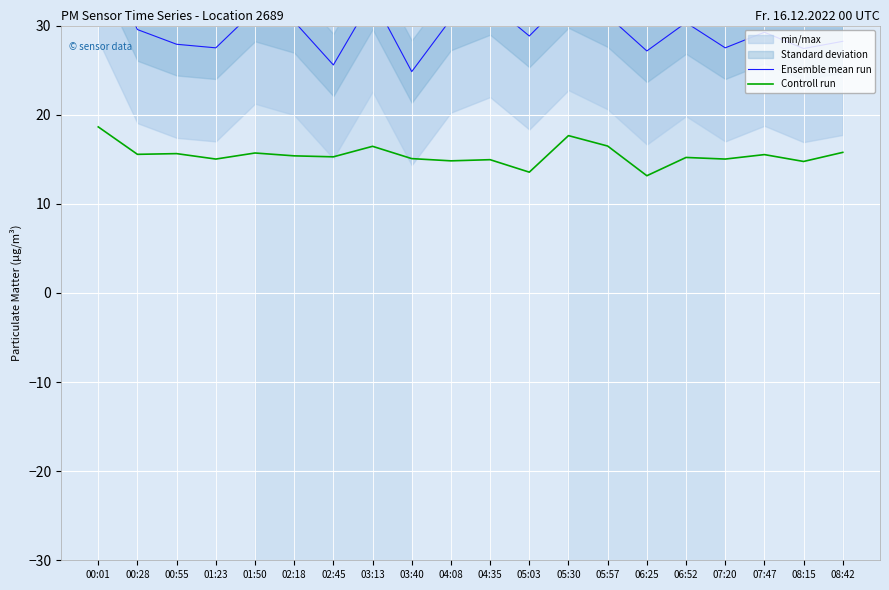

Reading left to right, transcribe all the data shown in this chart.

Ensemble mean run: 38.9	29.6	27.9	27.5	31.7	30.4	25.6	33.1	24.8	30.7	32.5	28.8	33.2	31.1	27.1	30.3	27.5	29.2	27.4	28.2
Controll run: 18.6	15.6	15.6	15.0	15.7	15.4	15.3	16.4	15.1	14.8	14.9	13.6	17.6	16.5	13.2	15.2	15.0	15.5	14.8	15.8